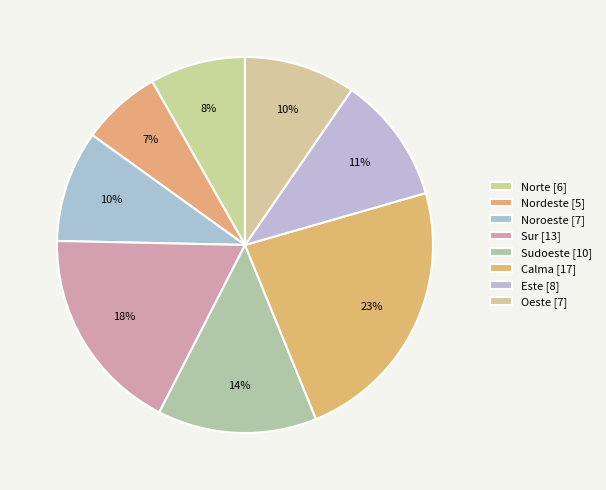

What is the ratio of the value at Noroeste to the value at Nordeste?

1.4